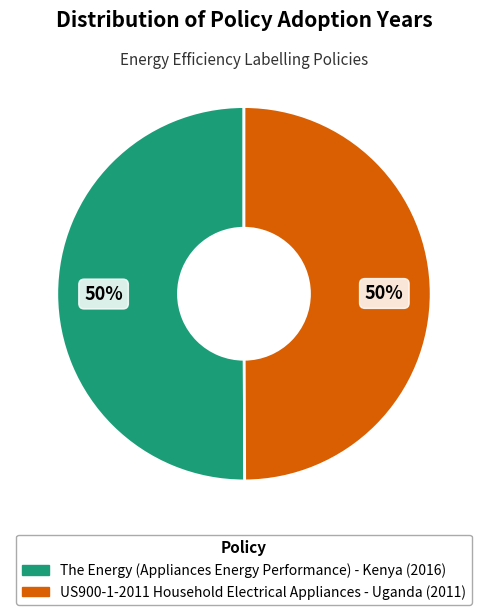

What is the ratio of the value at US900-1-2011 Household Electrical Appliances - Uganda to the value at The Energy (Appliances Energy Performance) - Kenya?

1.0